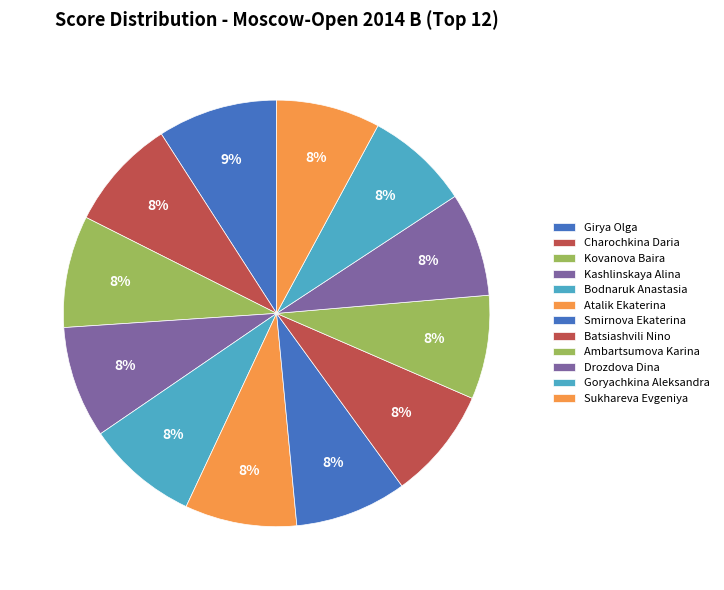

Is there a majority slice in this chart?

No